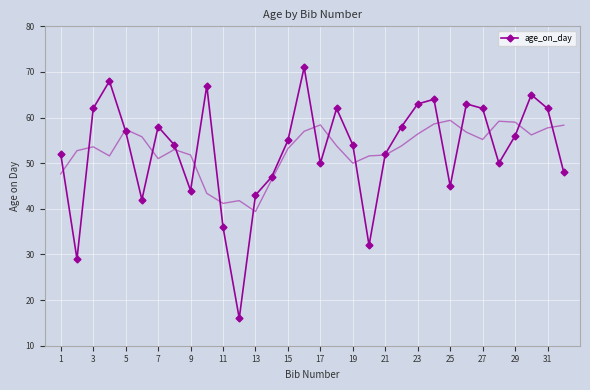

Reading left to right, list all the values displayed in this chart.

52	29	62	68	57	42	58	54	44	67	36	16	43	47	55	71	50	62	54	32	52	58	63	64	45	63	62	50	56	65	62	48